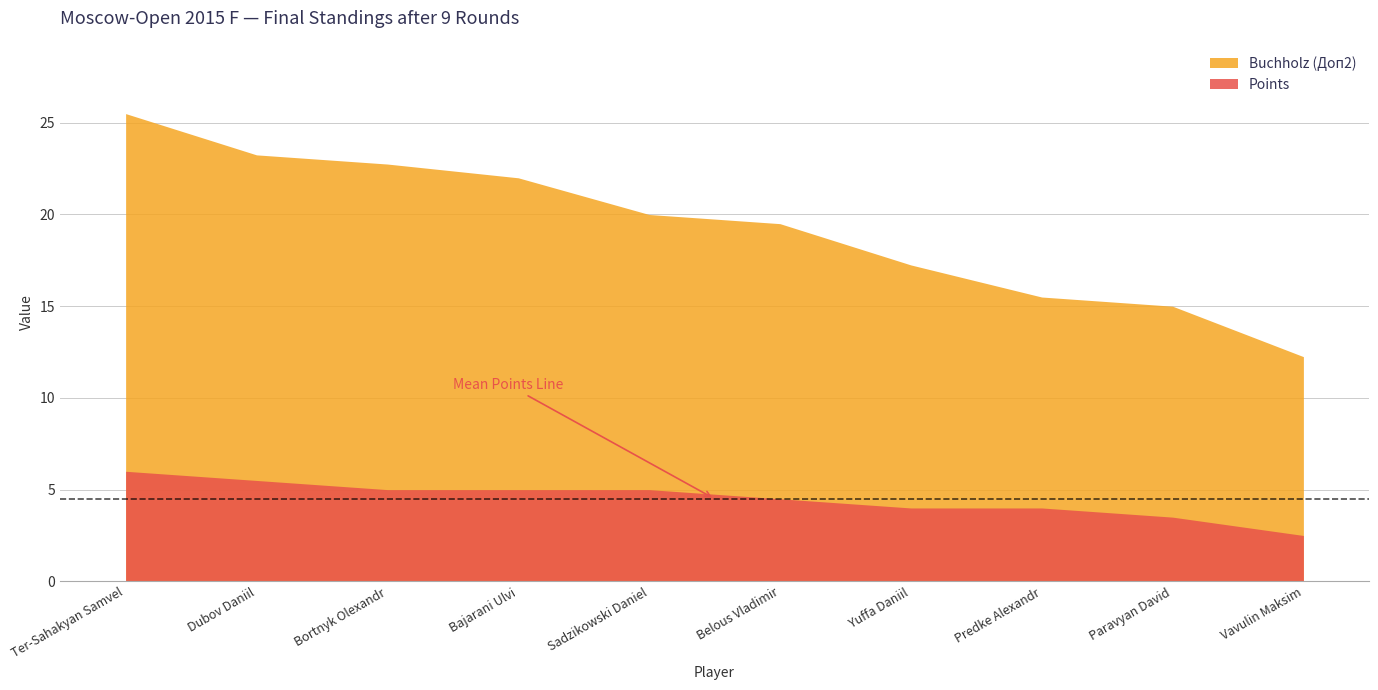

Which category has the highest value in the Buchholz (Доп2) series?

Ter-Sahakyan Samvel